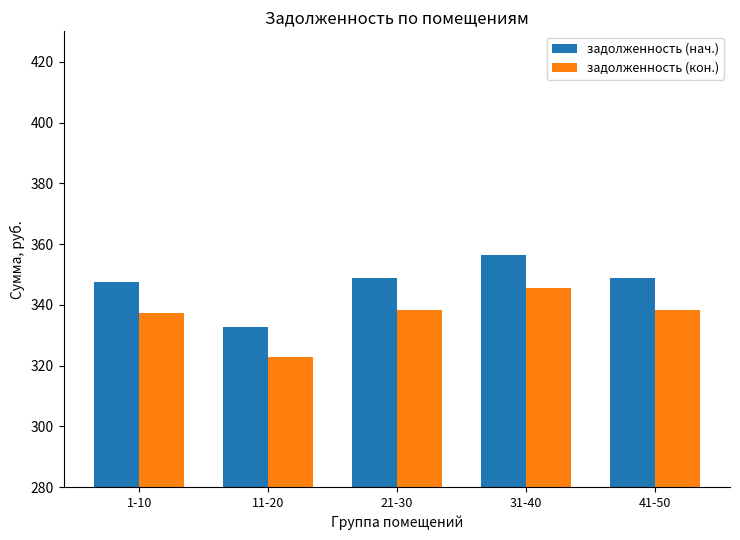

At 41-50, list the series in order from smallest to largest.

задолженность (кон.), задолженность (нач.)